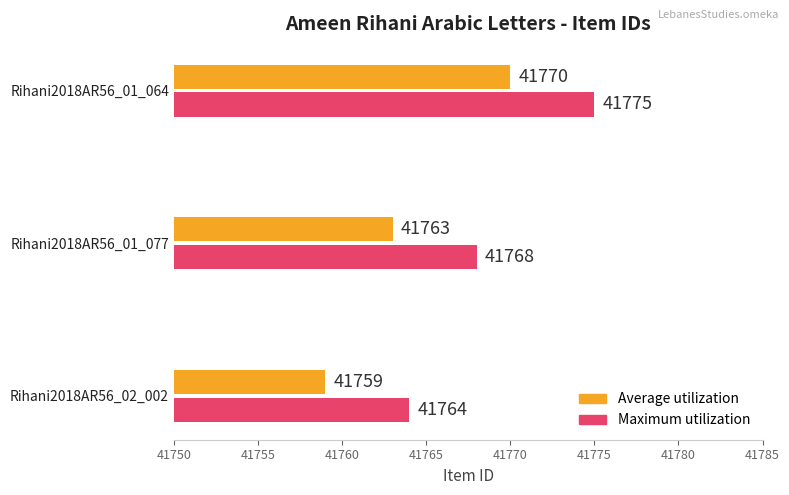

Rank the categories by Average utilization value from highest to lowest.

Rihani2018AR56_01_064, Rihani2018AR56_01_077, Rihani2018AR56_02_002